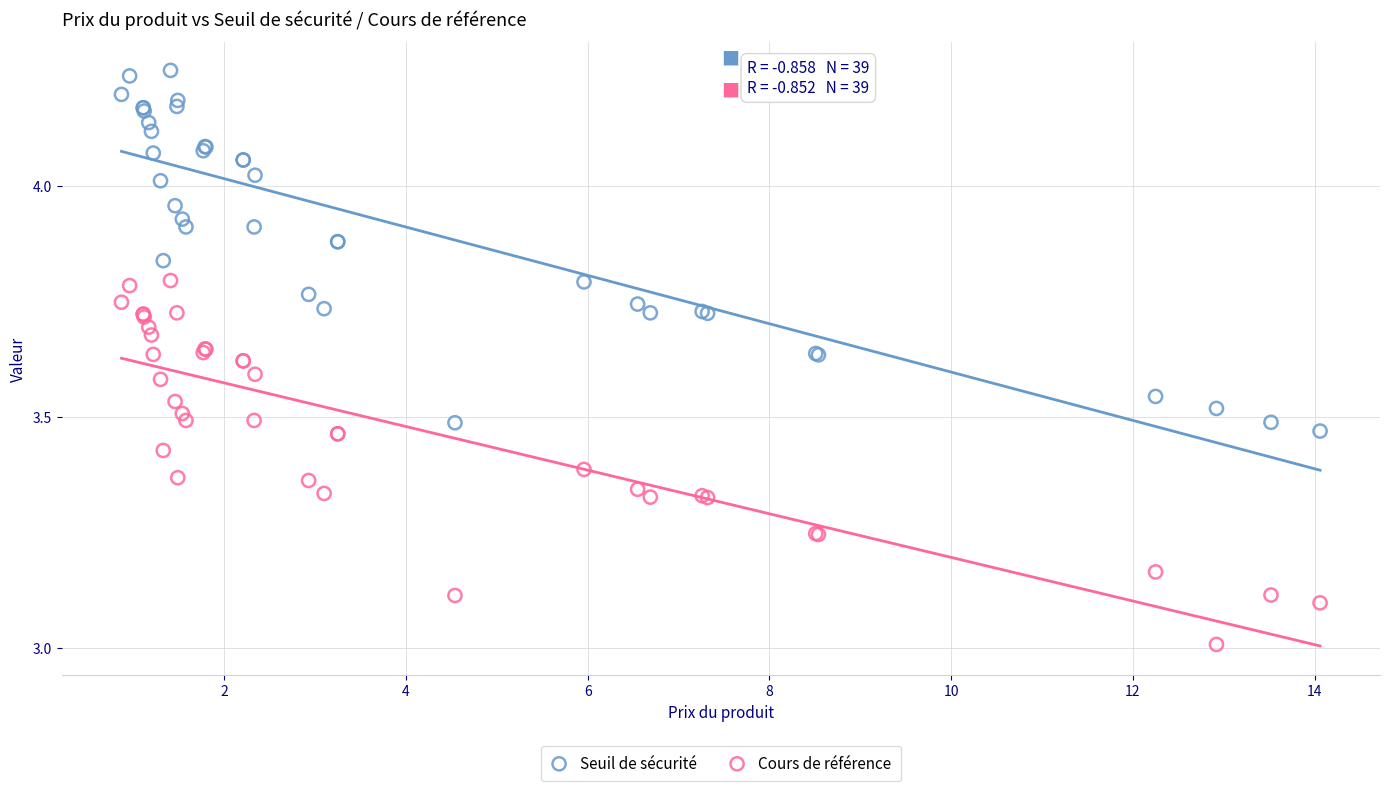

Which series reaches the minimum Y coordinate?

Cours de référence